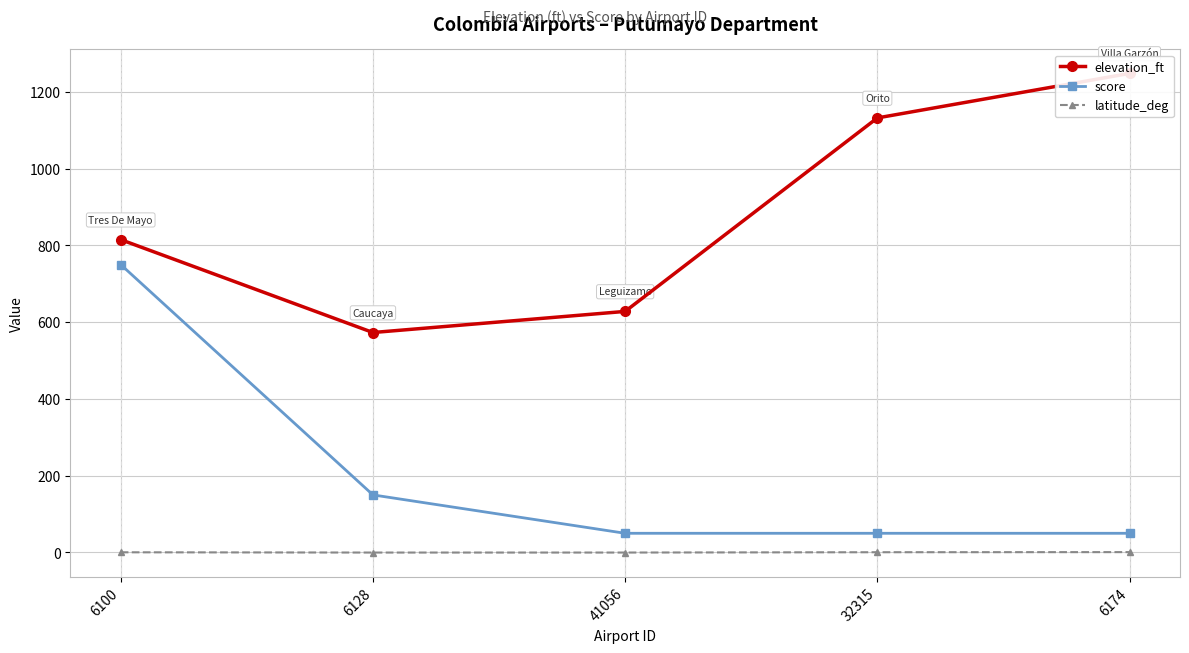

What is the sum of all latitude_deg values?

1.8